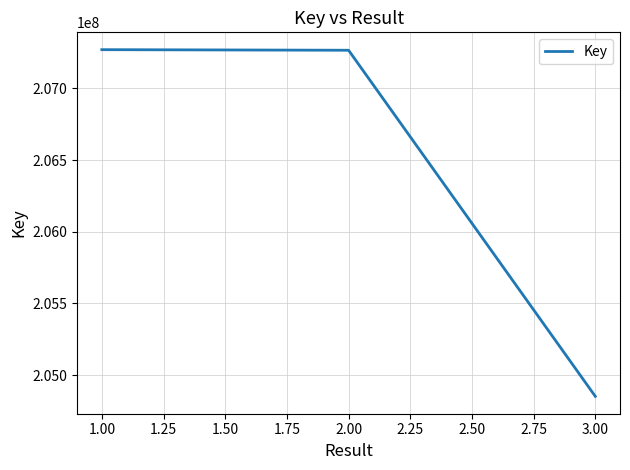

How many series are shown in this chart?

1